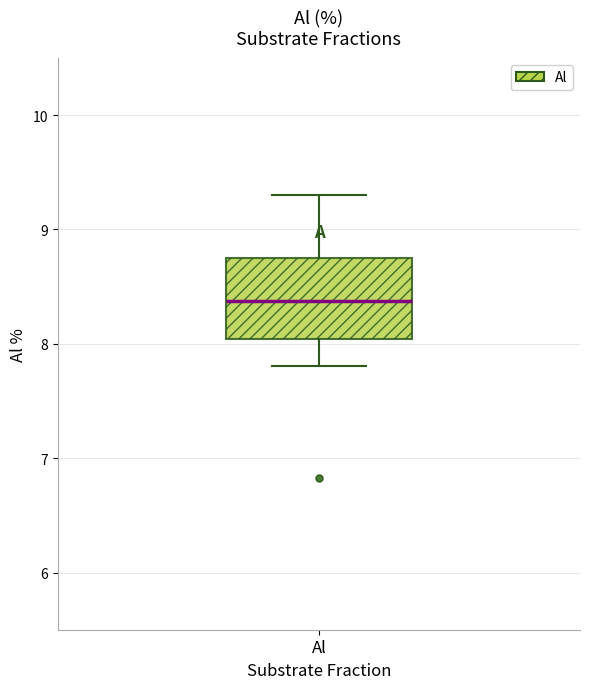

Where is the upper edge of the box for Al on the y-axis? The values are not printed on the chart, so give them approximately, as read against the axis.

8.8